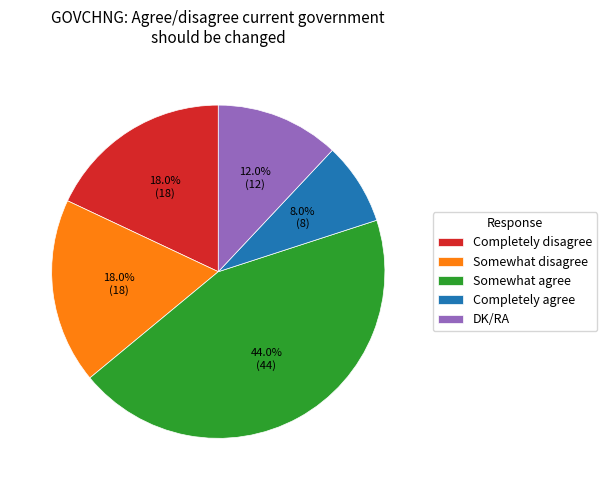

What percentage is the Somewhat agree slice, to the nearest percent?

44%